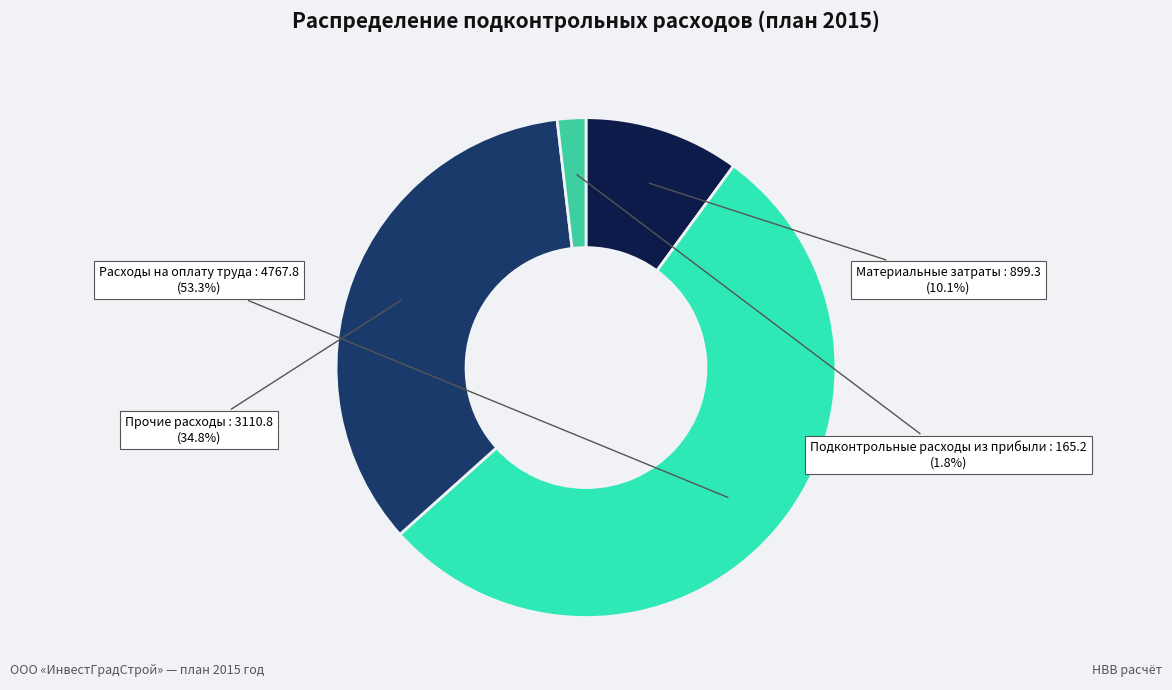

True or false: Подконтрольные расходы из прибыли accounts for 15% of the total.

False